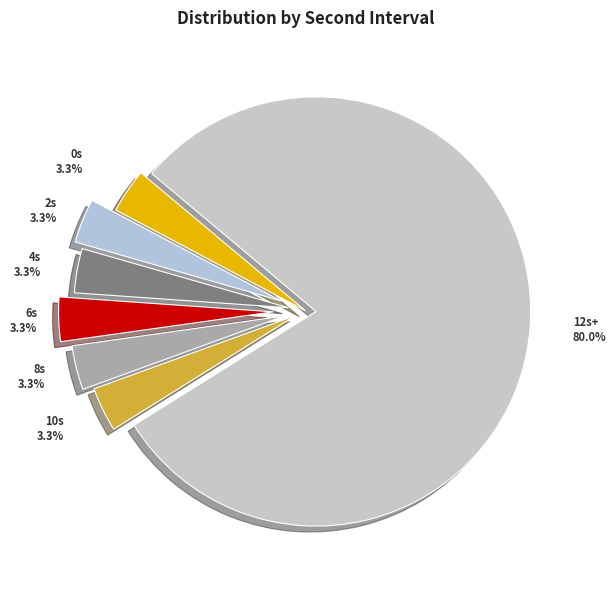

How many slices are in this pie chart?

7